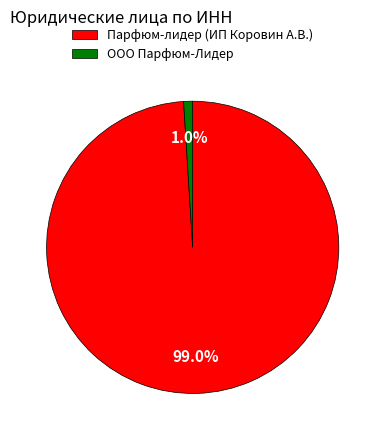

Count the number of slices in the pie.

2